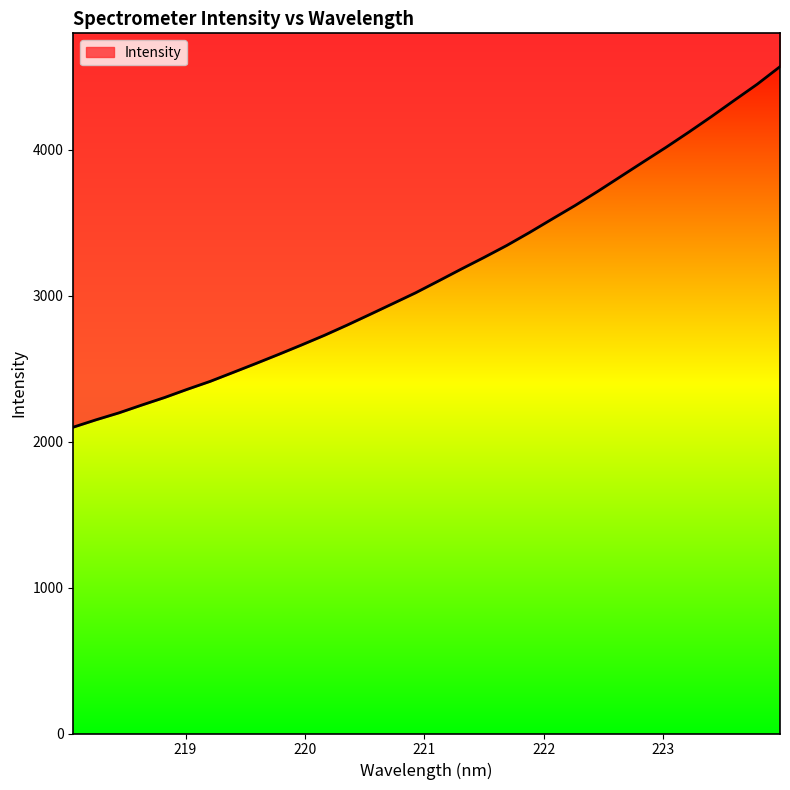

Reading left to right, what are all the values shown in this chart?

2099.3	2149.8	2197.2	2250.7	2302.4	2359.0	2413.1	2474.0	2535.3	2598.0	2662.3	2728.2	2798.5	2871.5	2945.4	3019.6	3100.2	3181.9	3261.7	3344.0	3433.0	3525.9	3617.9	3715.3	3816.3	3917.2	4017.3	4121.5	4228.7	4339.6	4449.3	4569.6